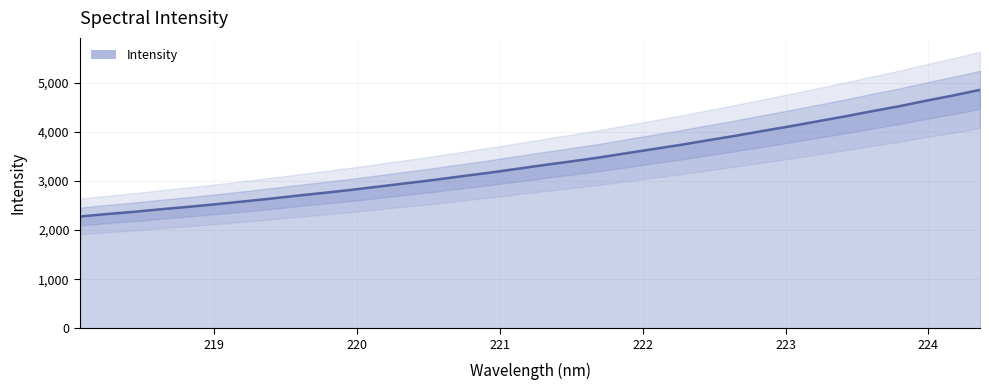

List the labels in order of value, largest first.

224.3616, 224.1709, 223.9802, 223.7895, 223.5987, 223.408, 223.2172, 223.0264, 222.8355, 222.6447, 222.4538, 222.263, 222.0721, 221.8812, 221.6902, 221.4993, 221.3083, 221.1174, 220.9264, 220.7354, 220.5444, 220.3533, 220.1623, 219.9712, 219.7801, 219.589, 219.3979, 219.2067, 219.0156, 218.8244, 218.6332, 218.442, 218.2508, 218.0596